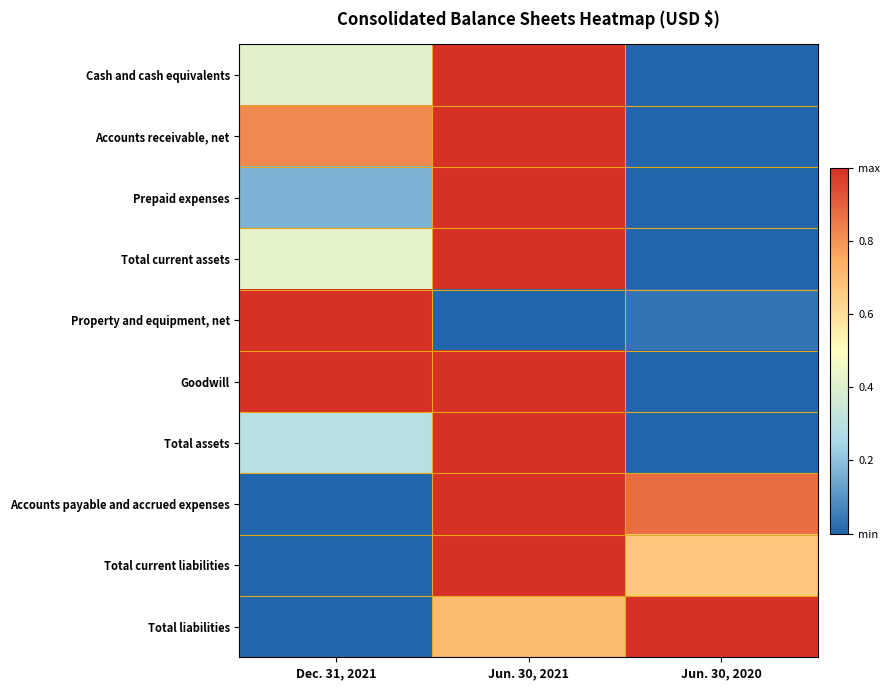

Rank the series at Dec. 31, 2021 from lowest to highest value.

Accounts payable and accrued expenses, Total current liabilities, Total liabilities, Prepaid expenses, Total assets, Cash and cash equivalents, Total current assets, Accounts receivable, net, Property and equipment, net, Goodwill